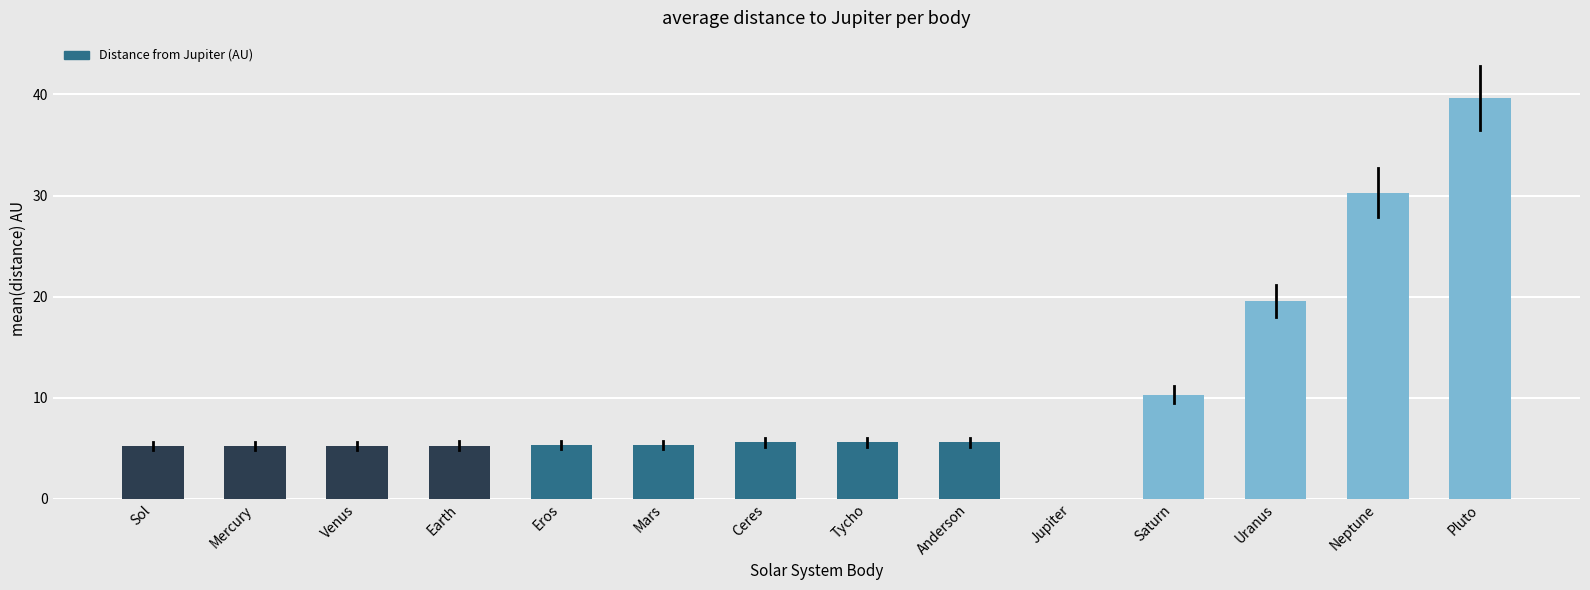

What is the sum of the values at Earth and Mercury?

10.5